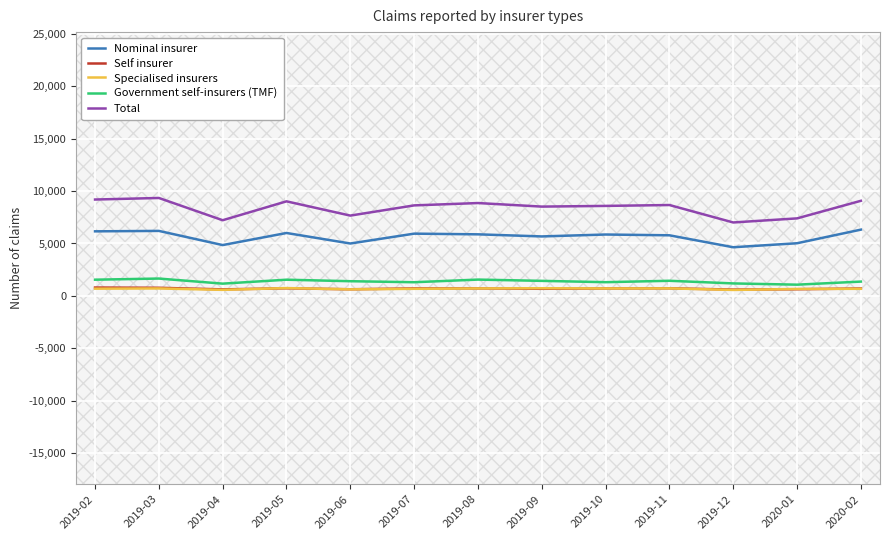

What is the minimum value for Self insurer?

603